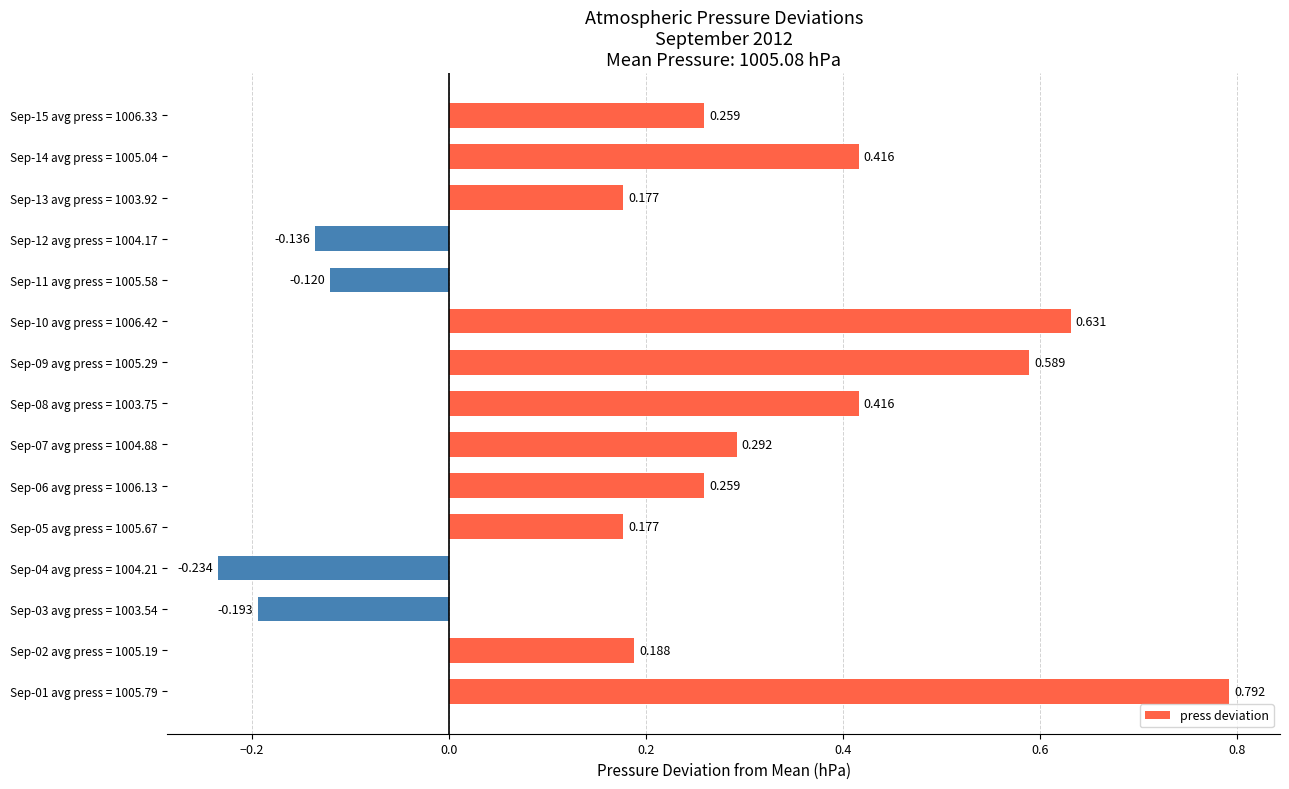

How many values are below zero?

4